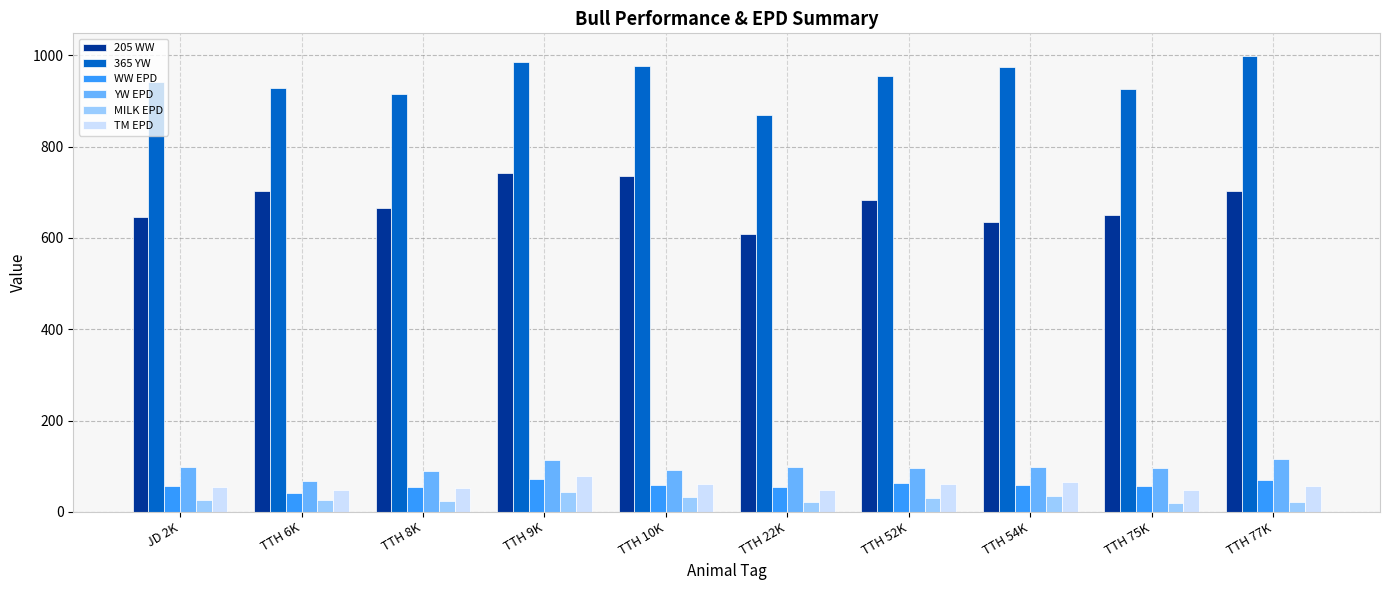

What is the sum of the MILK EPD values at TTH 9K and TTH 54K?

79.2